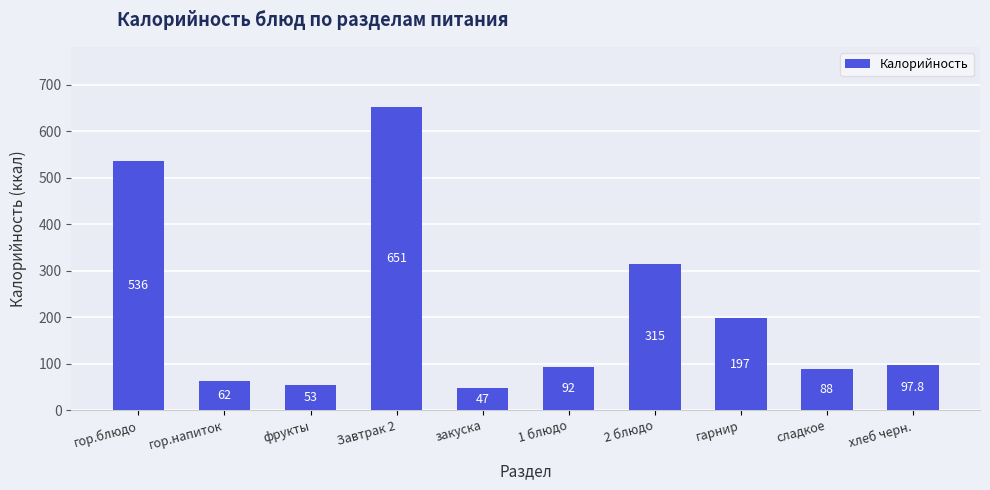

True or false: the data shows 41.4 at хлеб черн..

False